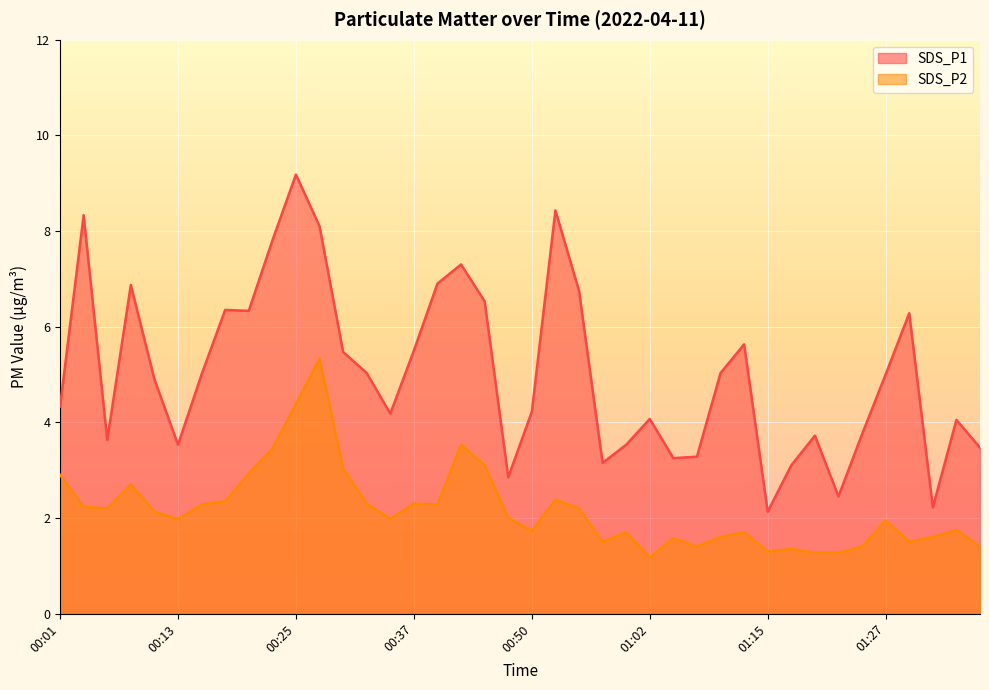

Which series has the widest spread of values?

SDS_P1